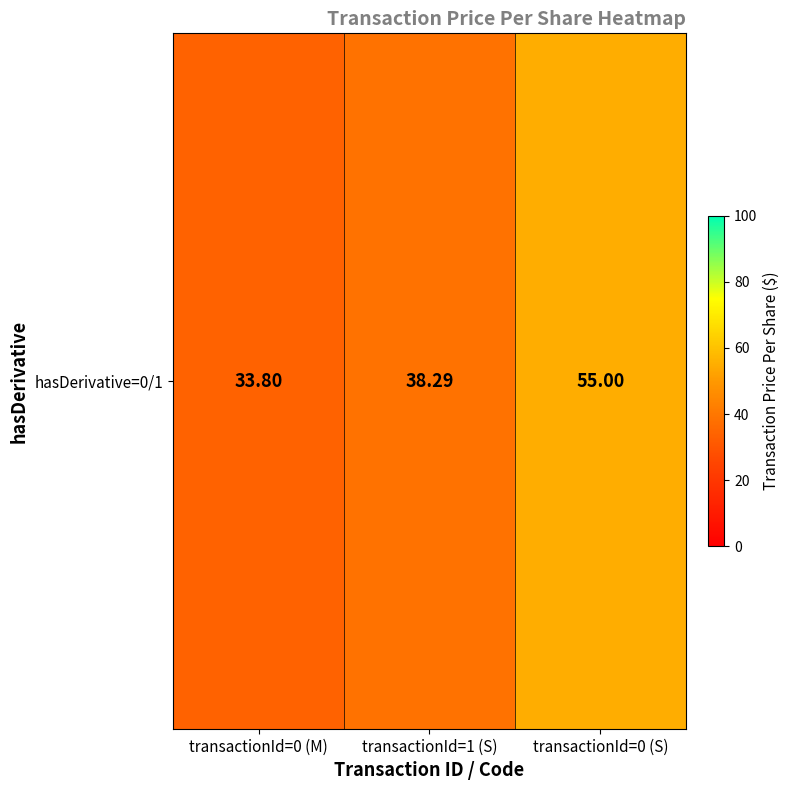

Reading left to right, extract all data points from this chart.

transactionId=0 (M)=33.8	transactionId=1 (S)=38.3	transactionId=0 (S)=55.0